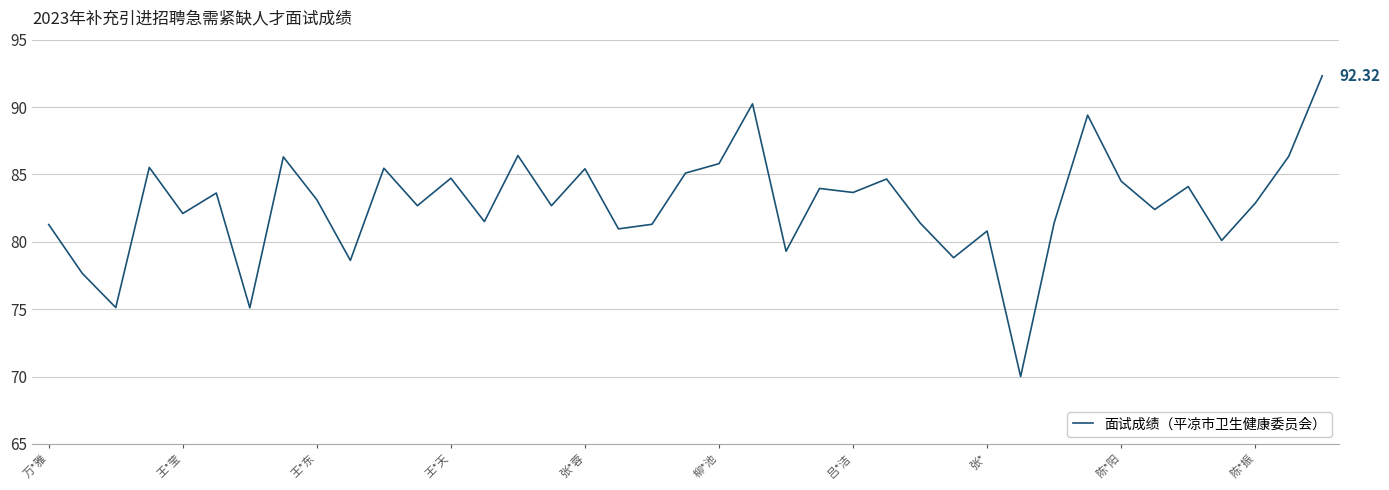

What is the difference between the maximum and minimum values?

22.3